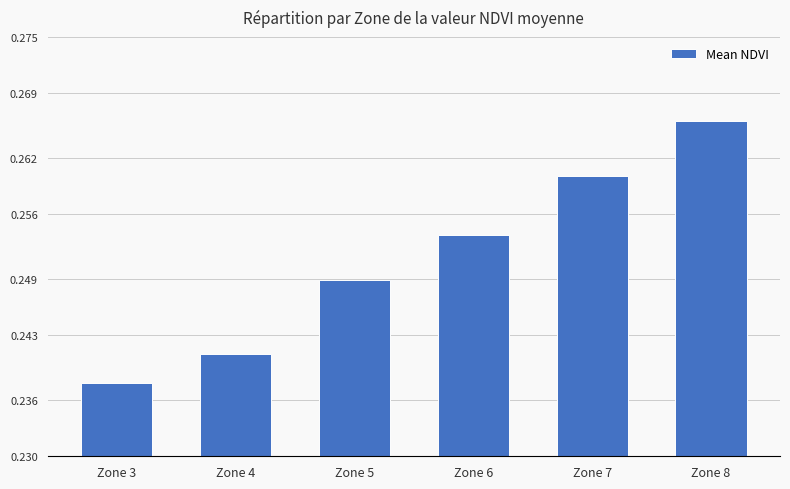

What is the sum of the values at Zone 6 and Zone 5?

0.5